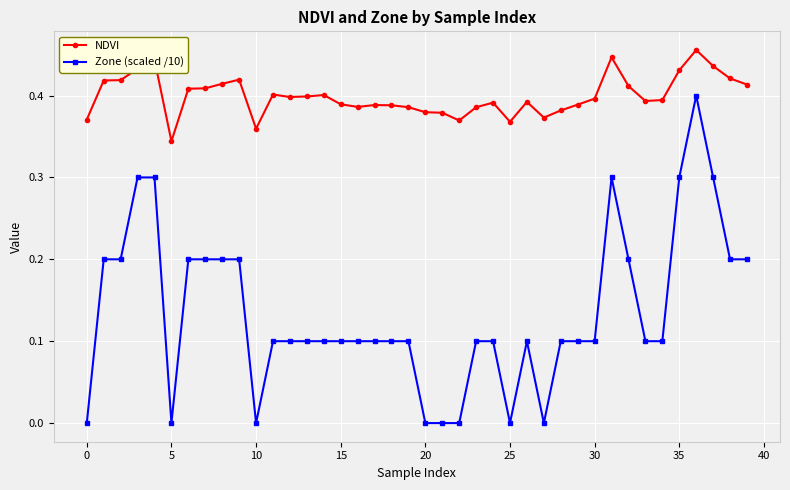

Rank the series by their maximum value, from highest to lowest.

NDVI, Zone (scaled /10)